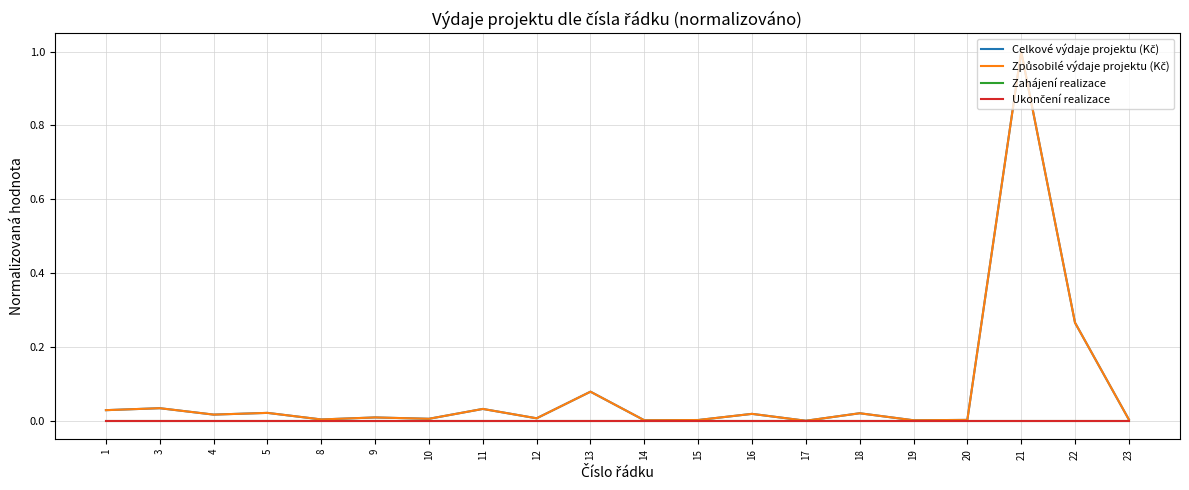

True or false: Celkové výdaje projektu (Kč) and Ukončení realizace cross at least once.

False